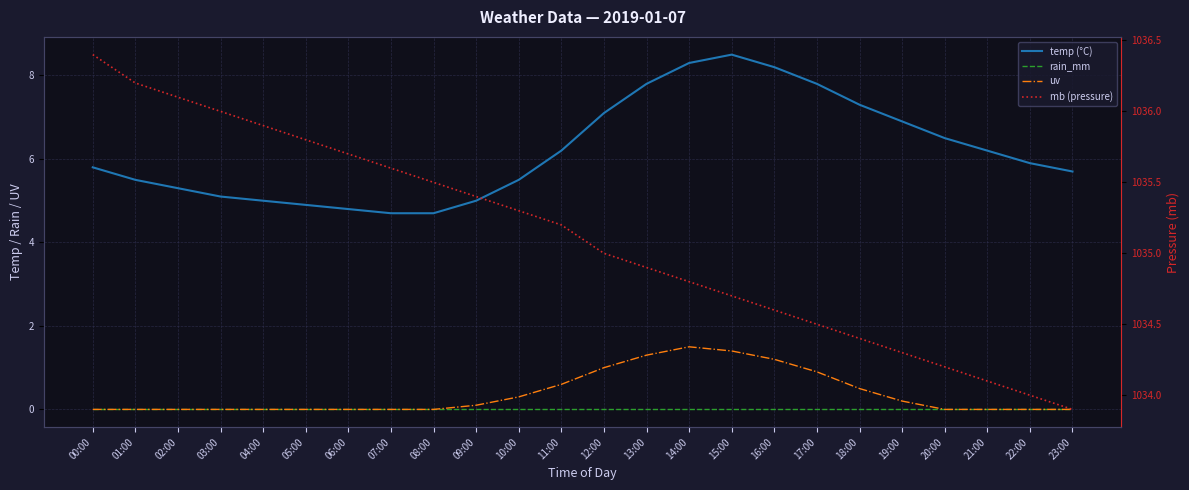

Is this an area chart (filled region under the line)?

No